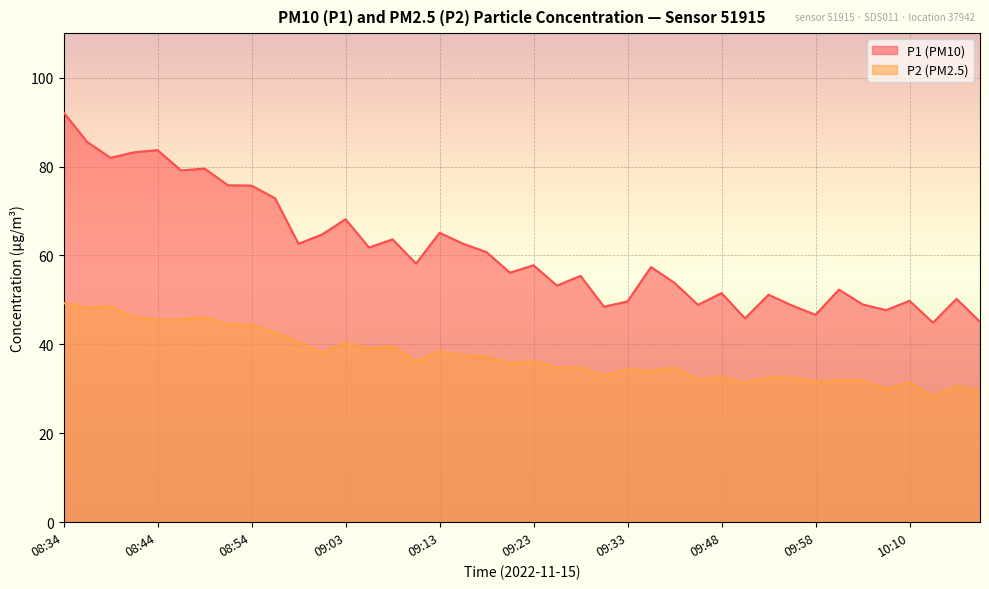

Where is the first local maximum for P2?

08:39